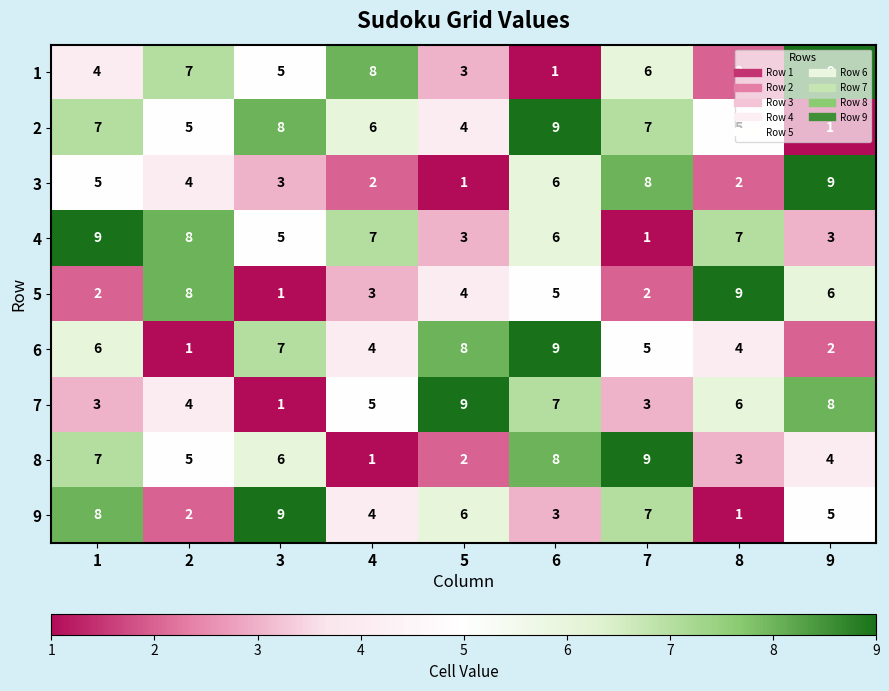

What is the spread (max minus min) of values at 3?

8